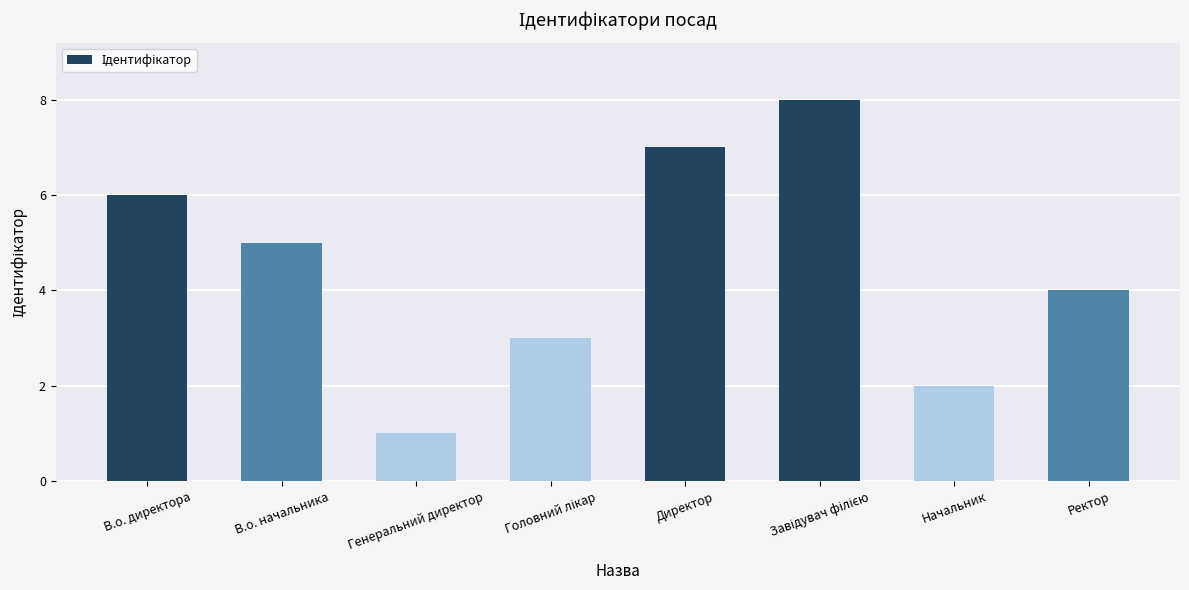

What is the minimum value shown in the chart?

1